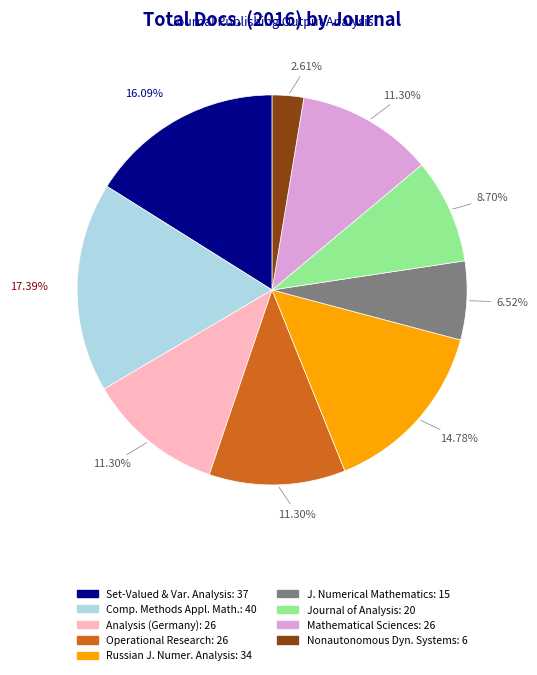

To the nearest percent, what is the difference between the largest and smallest slice percentages?

15%